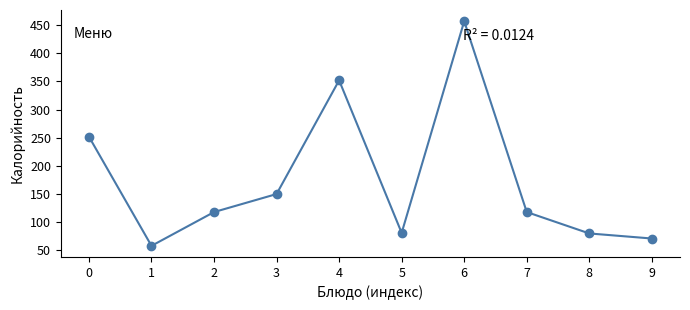

What is the maximum value shown in the chart?

457